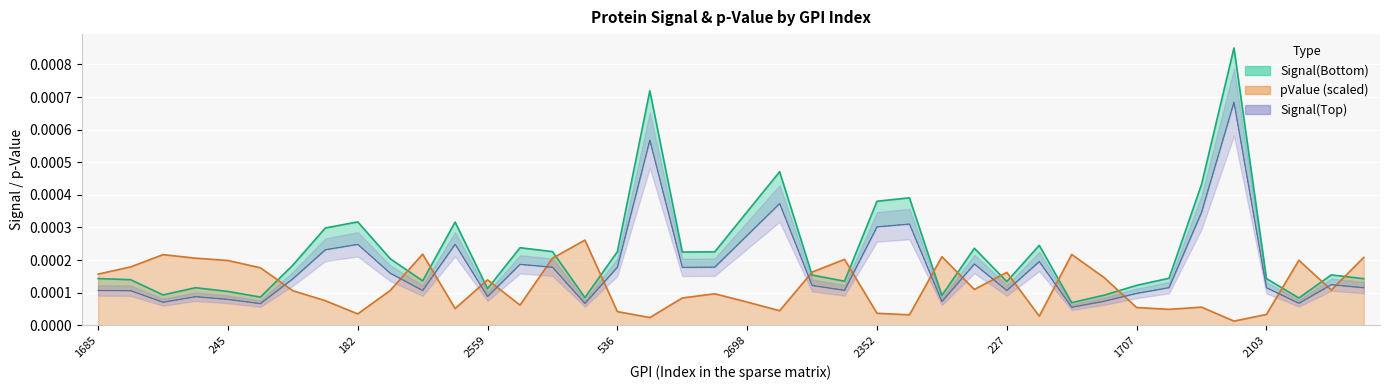

Which series has the largest range (max minus min)?

Signal(Bottom)